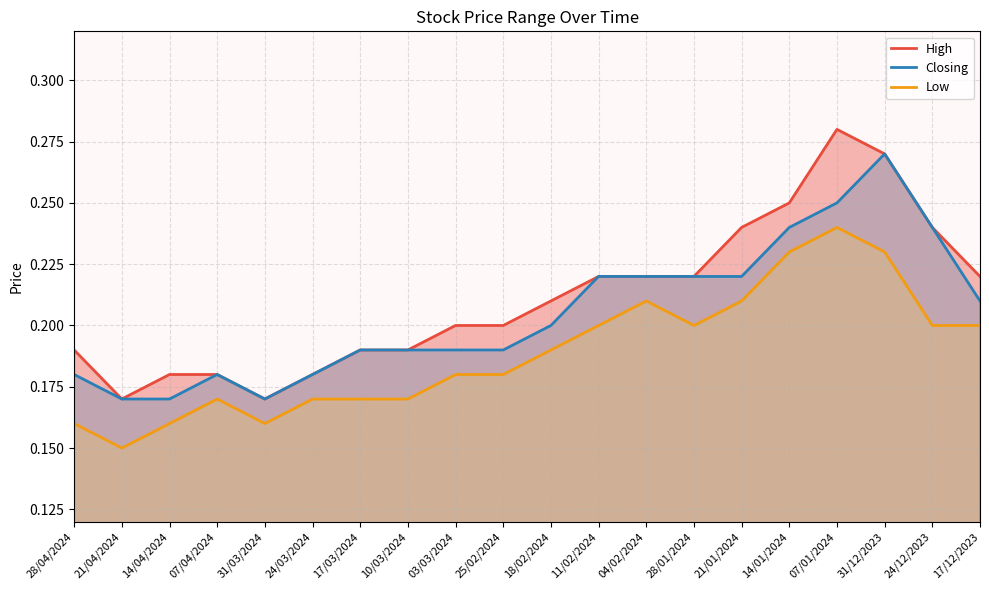

True or false: Low and Closing cross at least once.

False